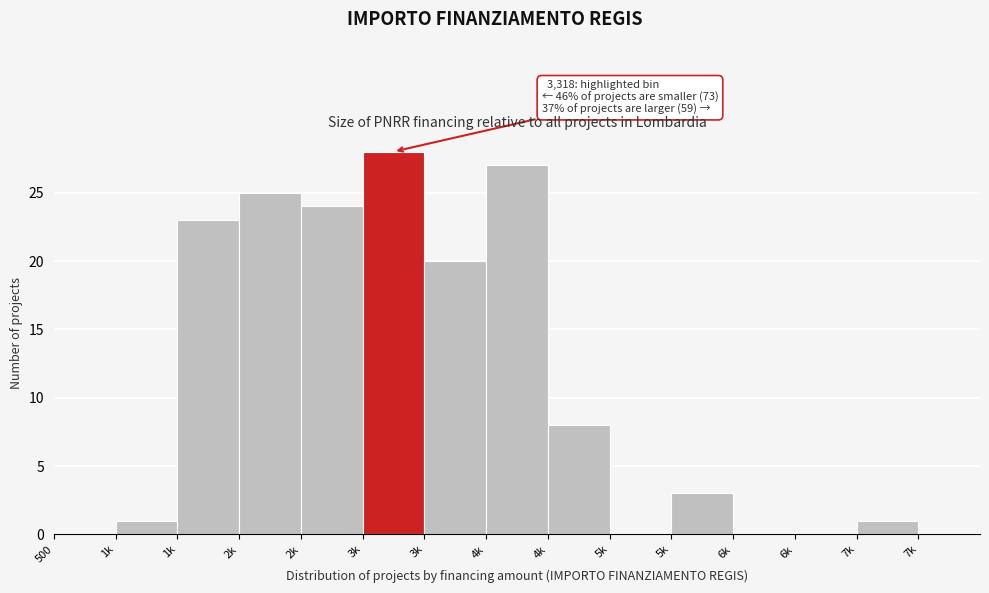

Count the number of data series in this chart.

1